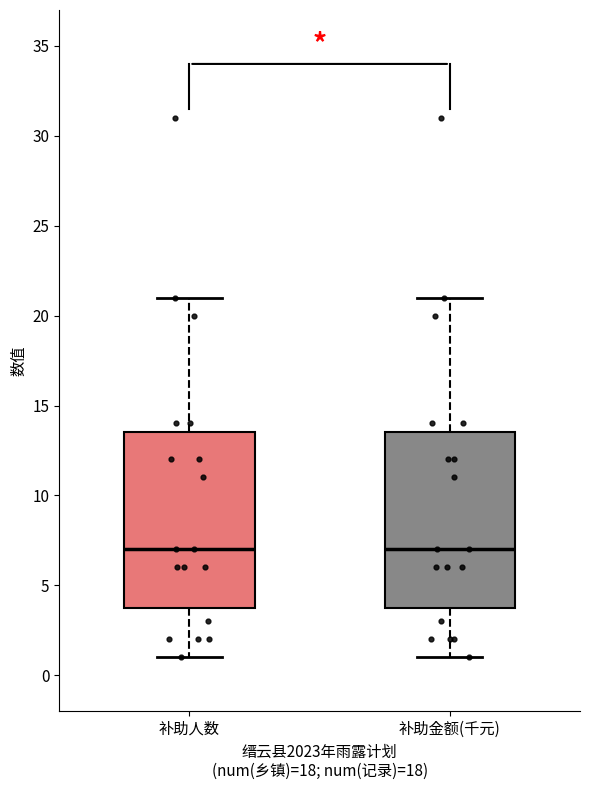

Where does the median line of the box for 补助人数 sit on the y-axis? The values are not printed on the chart, so give them approximately, as read against the axis.

7.0